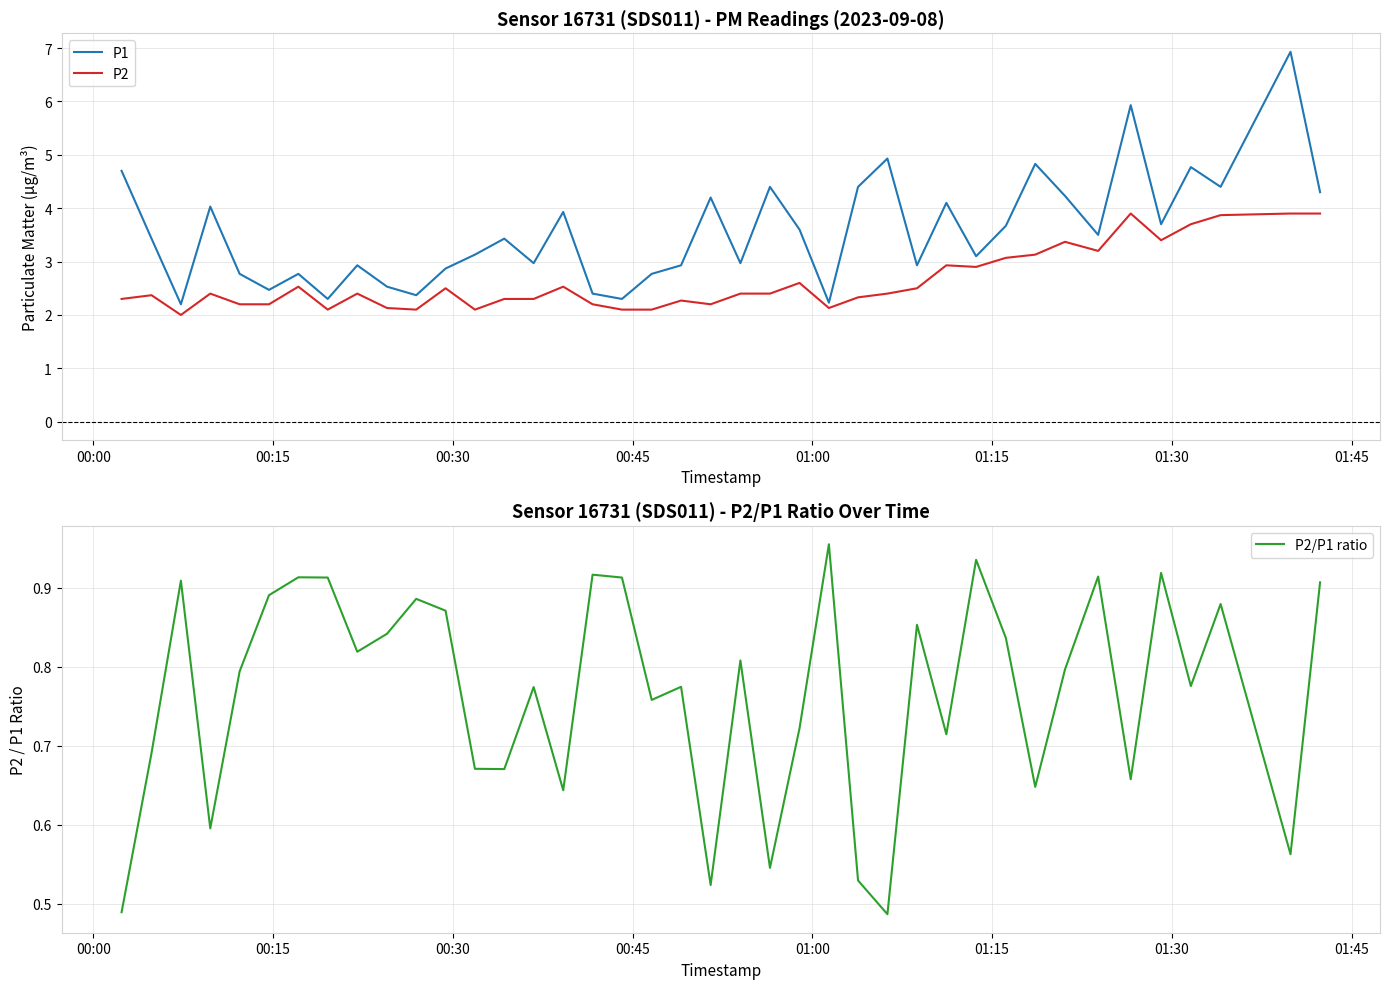

Reading left to right, list all the values displayed in this chart.

P1: 4.7	3.4	2.2	4.0	2.8	2.5	2.8	2.3	2.9	2.5	2.4	2.9	3.1	3.4	3.0	3.9	2.4	2.3	2.8	2.9	4.2	3.0	4.4	3.6	2.2	4.4	4.9	2.9	4.1	3.1	3.7	4.8	4.2	3.5	5.9	3.7	4.8	4.4	6.9	4.3
P2: 2.3	2.4	2.0	2.4	2.2	2.2	2.5	2.1	2.4	2.1	2.1	2.5	2.1	2.3	2.3	2.5	2.2	2.1	2.1	2.3	2.2	2.4	2.4	2.6	2.1	2.3	2.4	2.5	2.9	2.9	3.1	3.1	3.4	3.2	3.9	3.4	3.7	3.9	3.9	3.9
P2/P1 ratio: 0.5	0.7	0.9	0.6	0.8	0.9	0.9	0.9	0.8	0.8	0.9	0.9	0.7	0.7	0.8	0.6	0.9	0.9	0.8	0.8	0.5	0.8	0.5	0.7	1.0	0.5	0.5	0.9	0.7	0.9	0.8	0.6	0.8	0.9	0.7	0.9	0.8	0.9	0.6	0.9